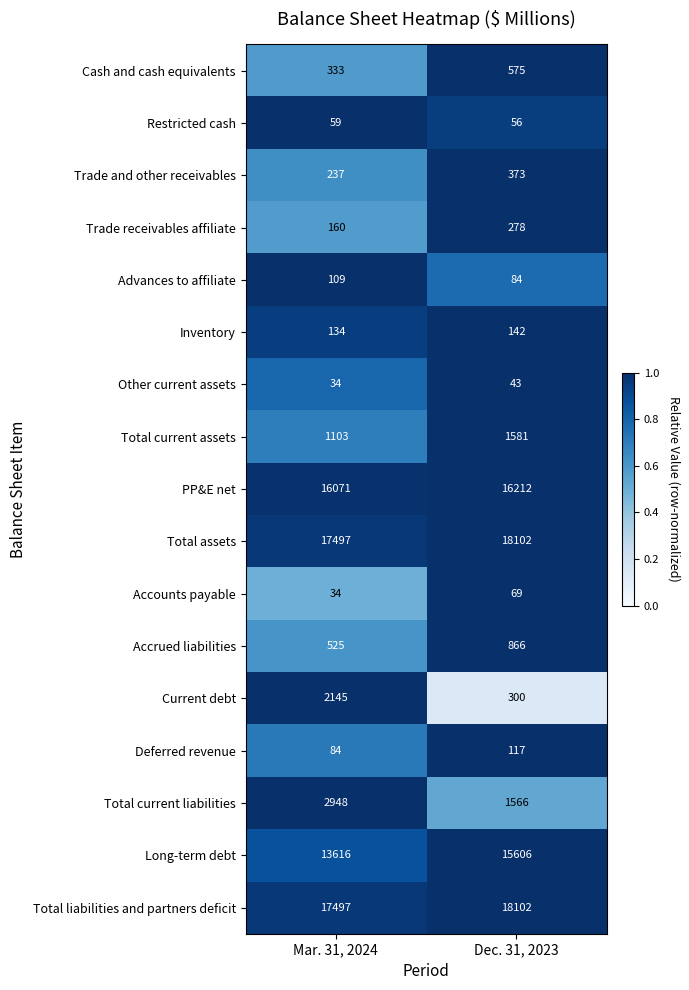

Rank the categories by Total liabilities and partners deficit value from lowest to highest.

Mar. 31, 2024, Dec. 31, 2023